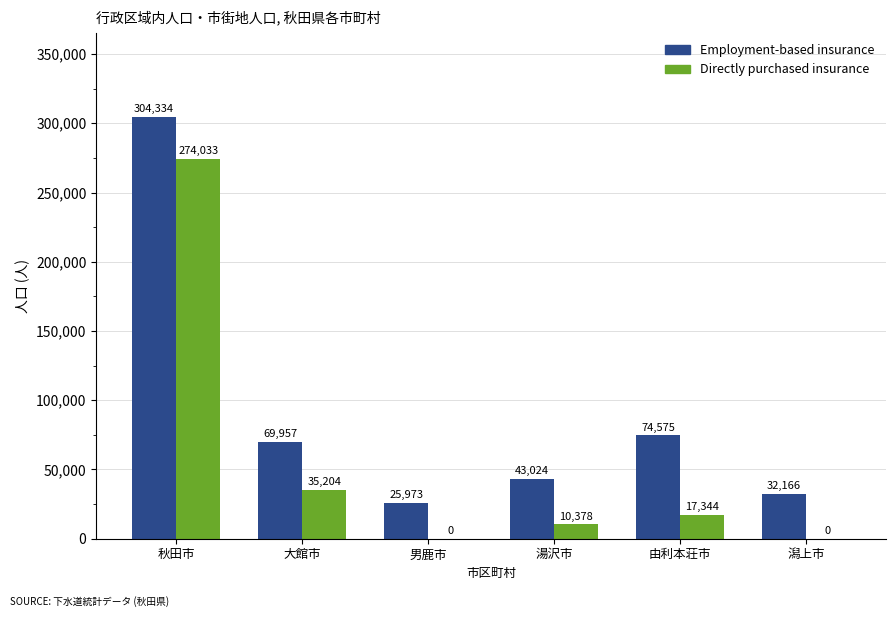

What is the sum of all Employment-based insurance values?

550029